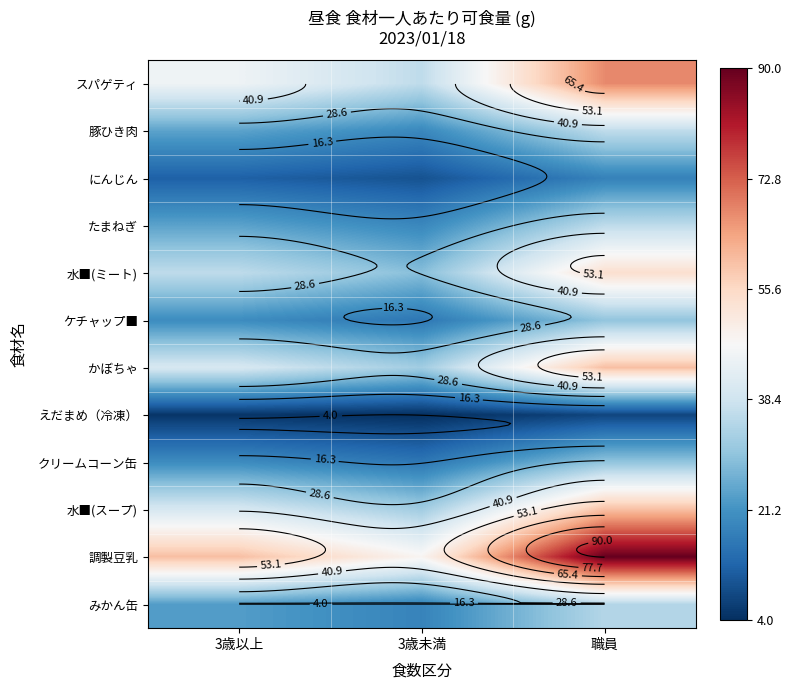

At how many categories does at least one series exceed 21?

3